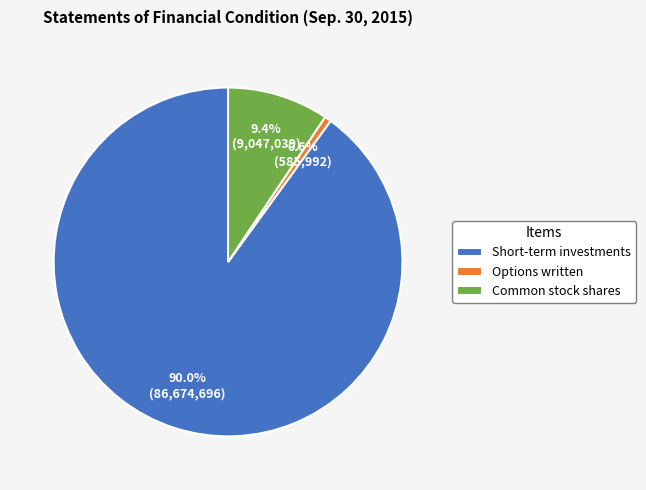

Count the number of slices in the pie.

3